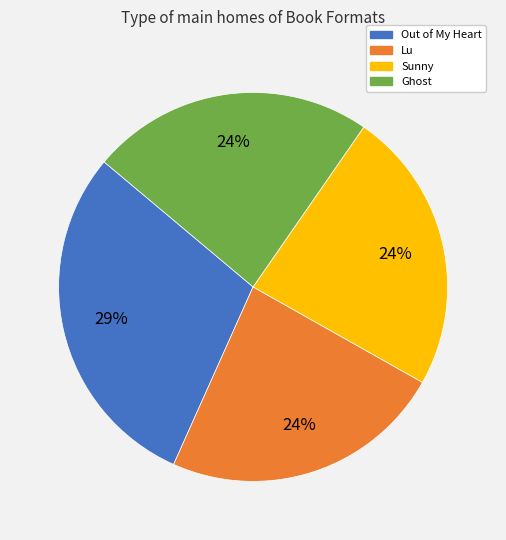

Which has a higher value, Out of My Heart or Sunny?

Out of My Heart